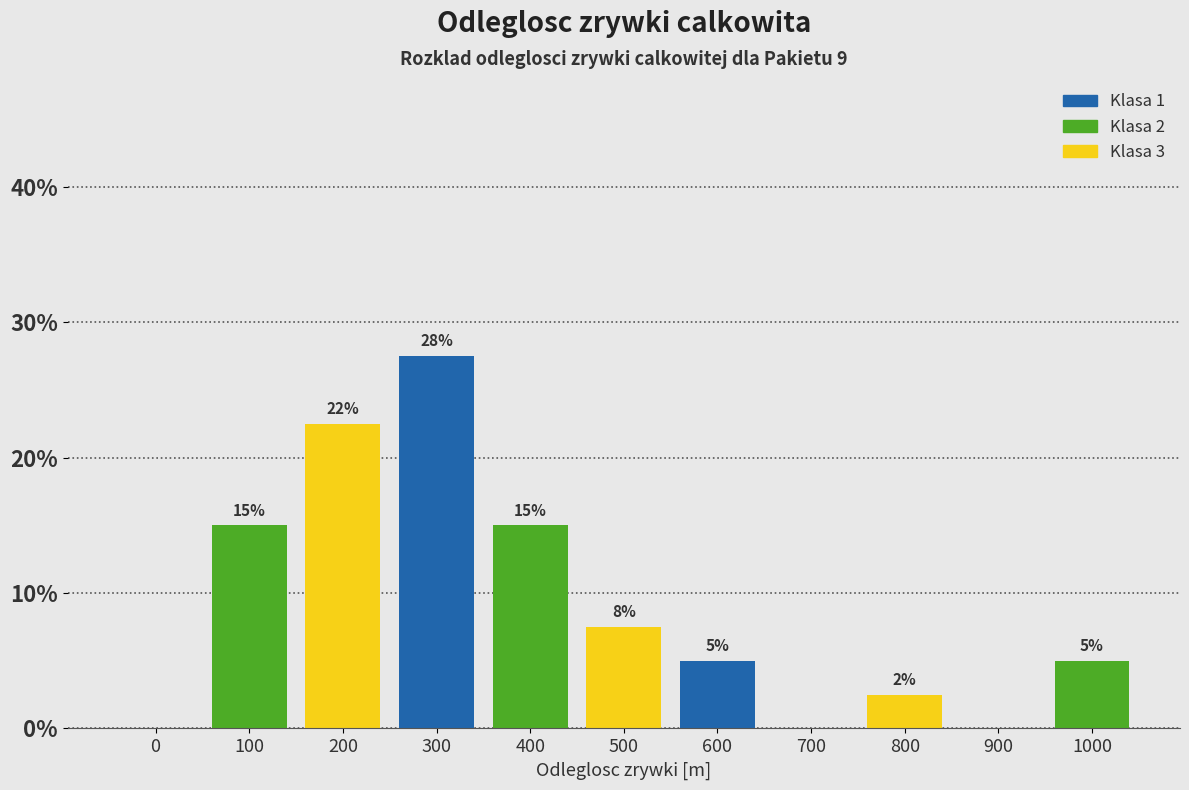

Between 200 and 500, which is larger?

200